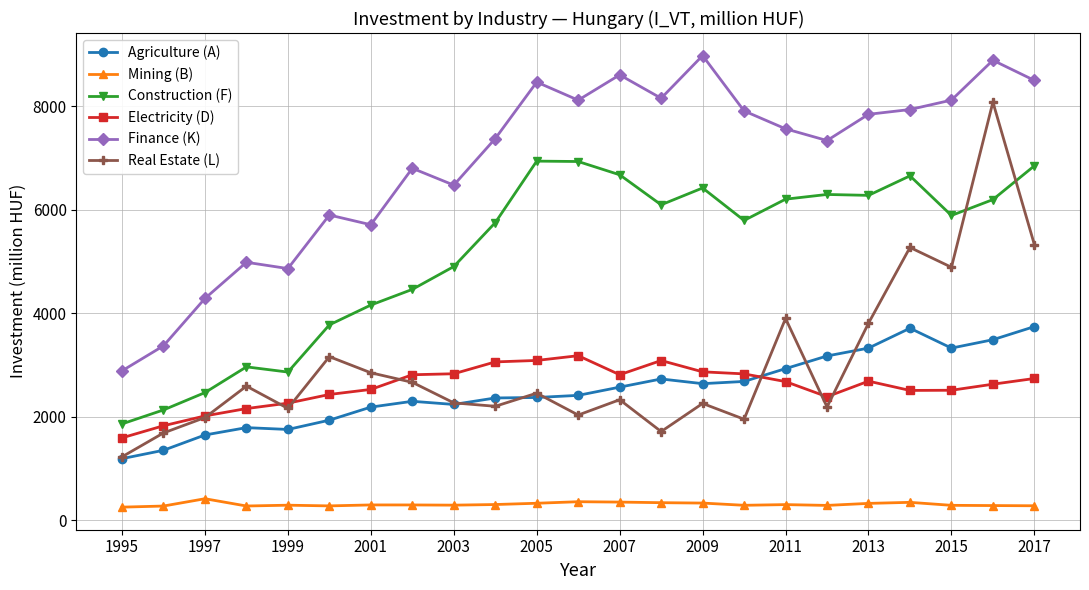

What is the highest value of the Mining (B) series?

412.0